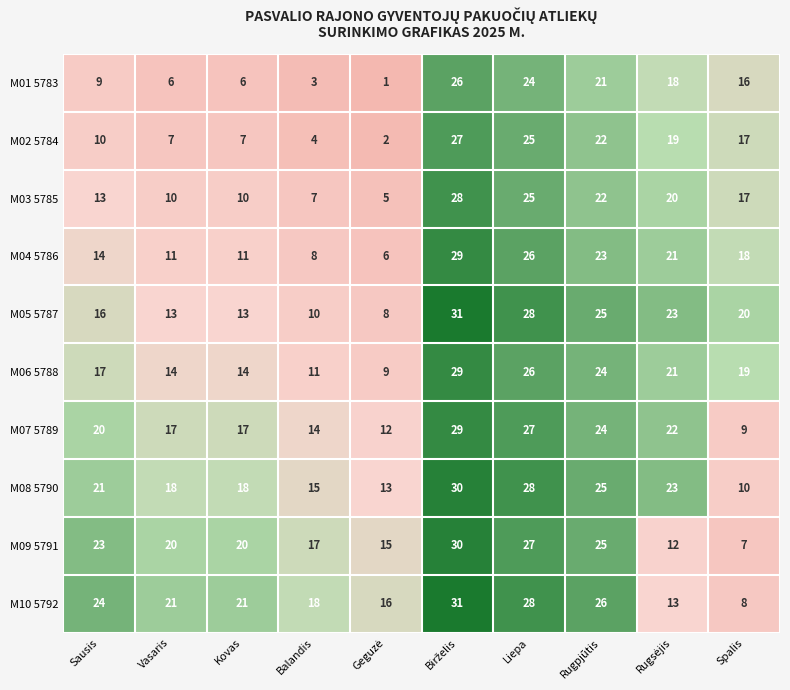

What is the difference between the highest and lowest values at Spalis?

13